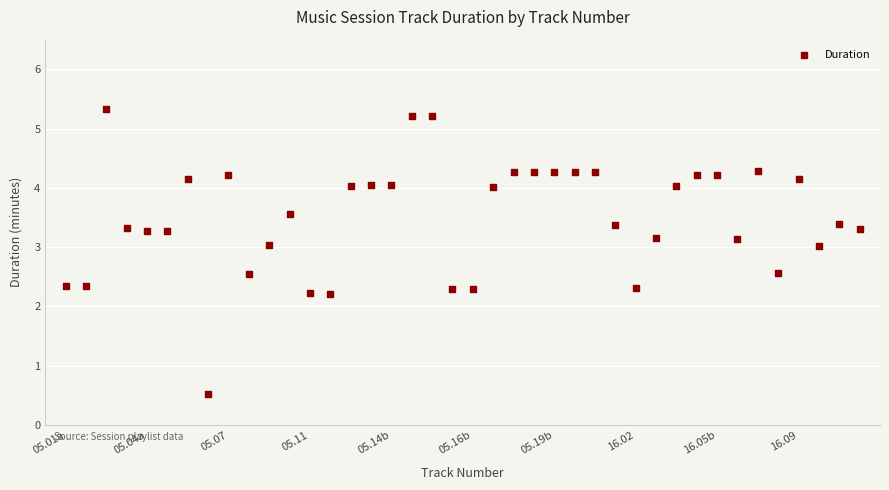

How many points are shown in the scatter plot?

40